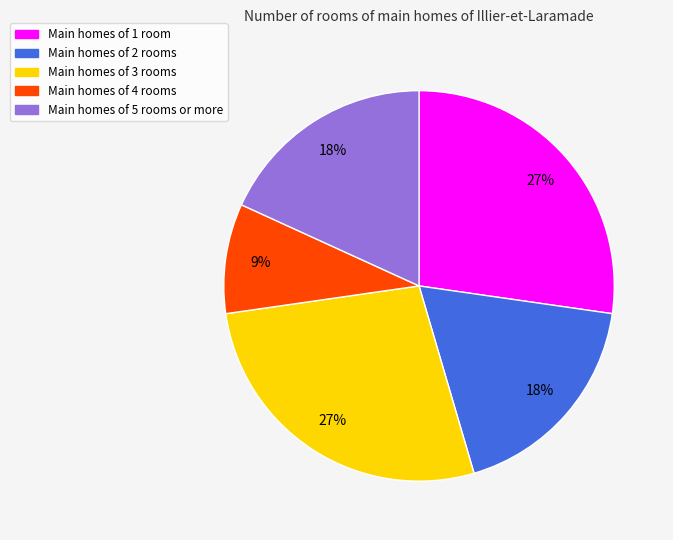

Does any single category account for the majority?

No